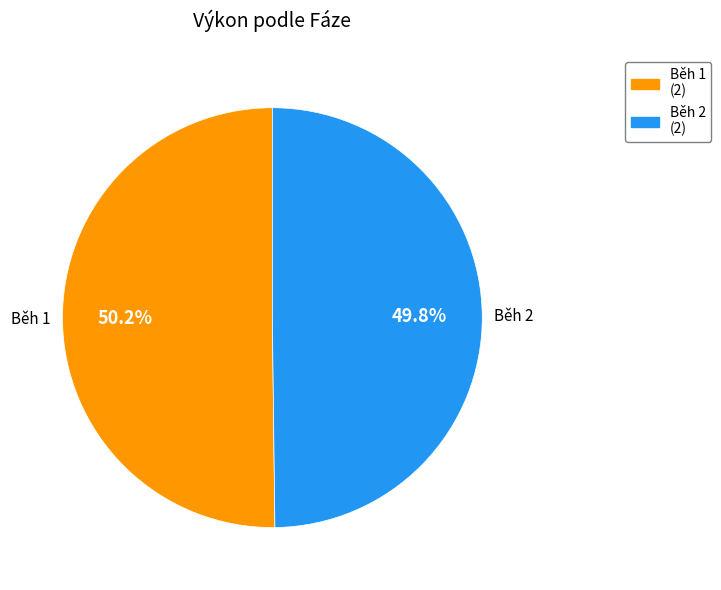

Is there a majority slice in this chart?

Yes